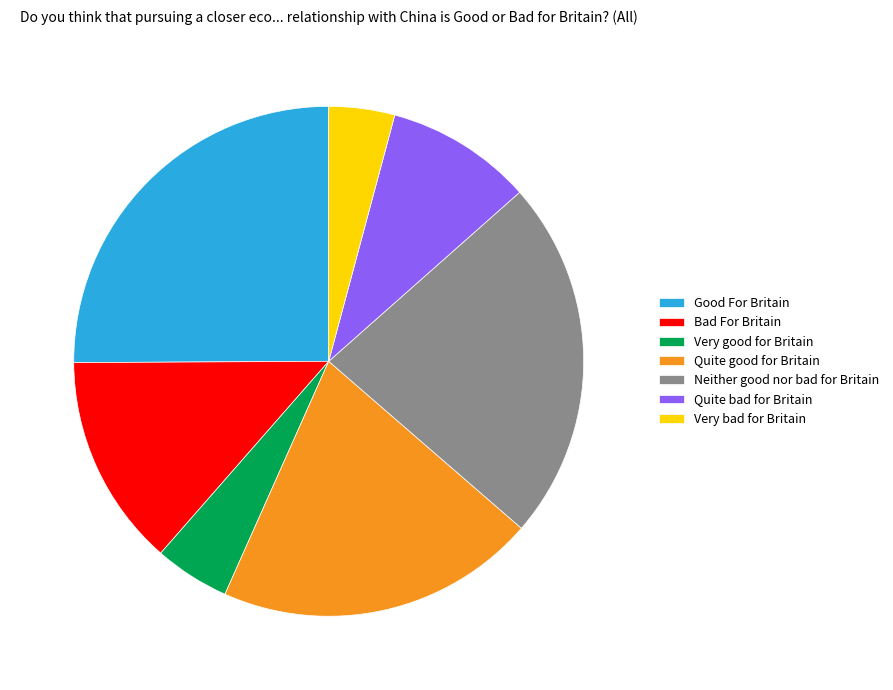

Do Neither good nor bad for Britain and Very bad for Britain together represent more than half of the pie?

No